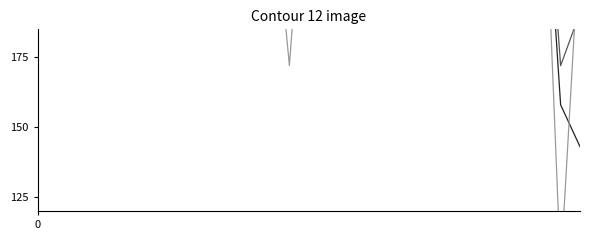

Which series has the largest total across all categories?

8th Year (12 yrs)